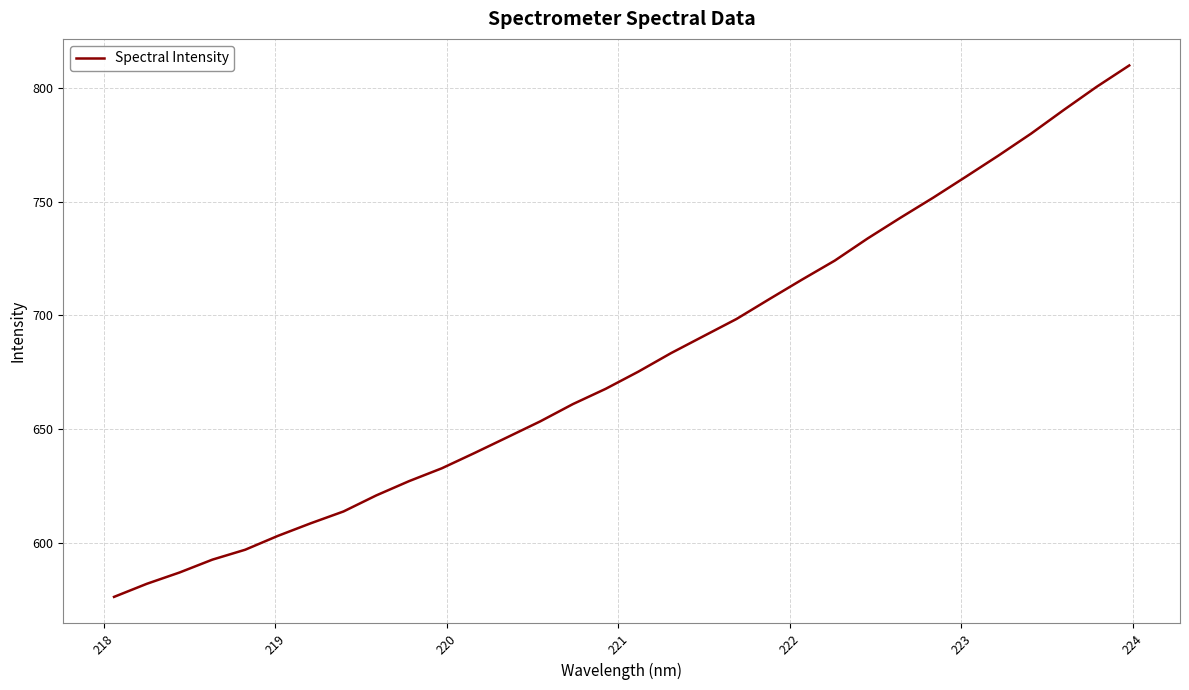

What is the greatest value displayed?

809.8